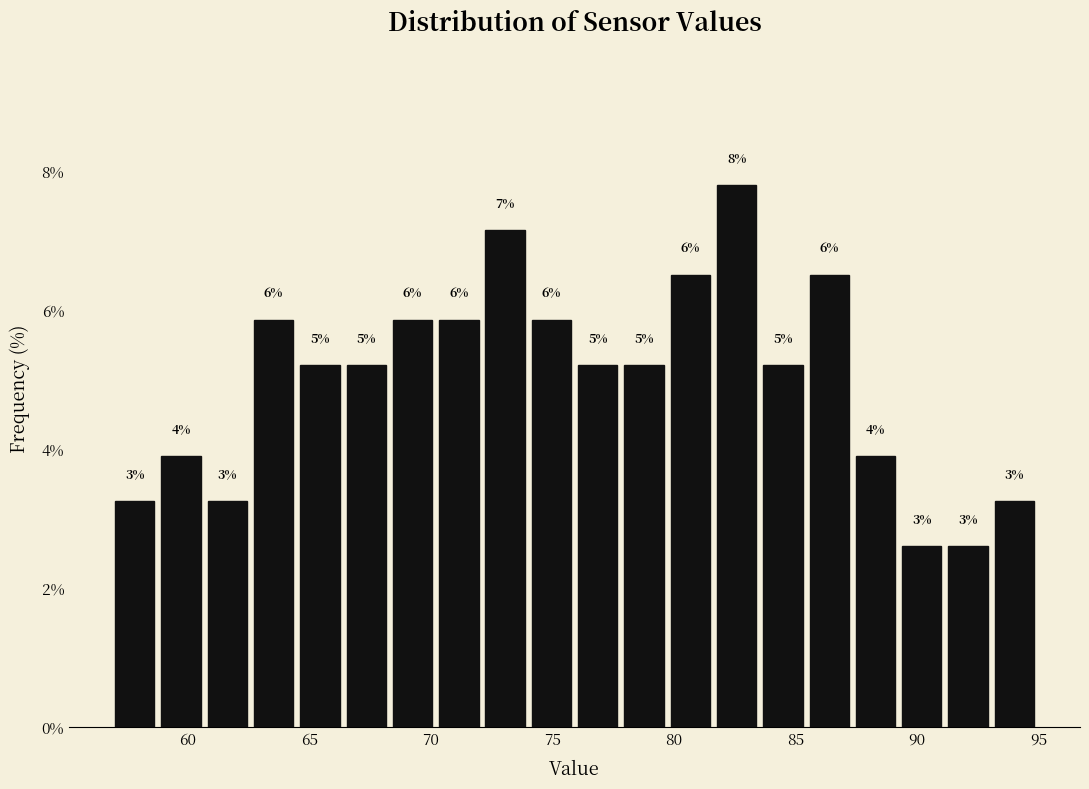

Read against the x-axis, roughly where is the centre of the tallest bar?

82.5